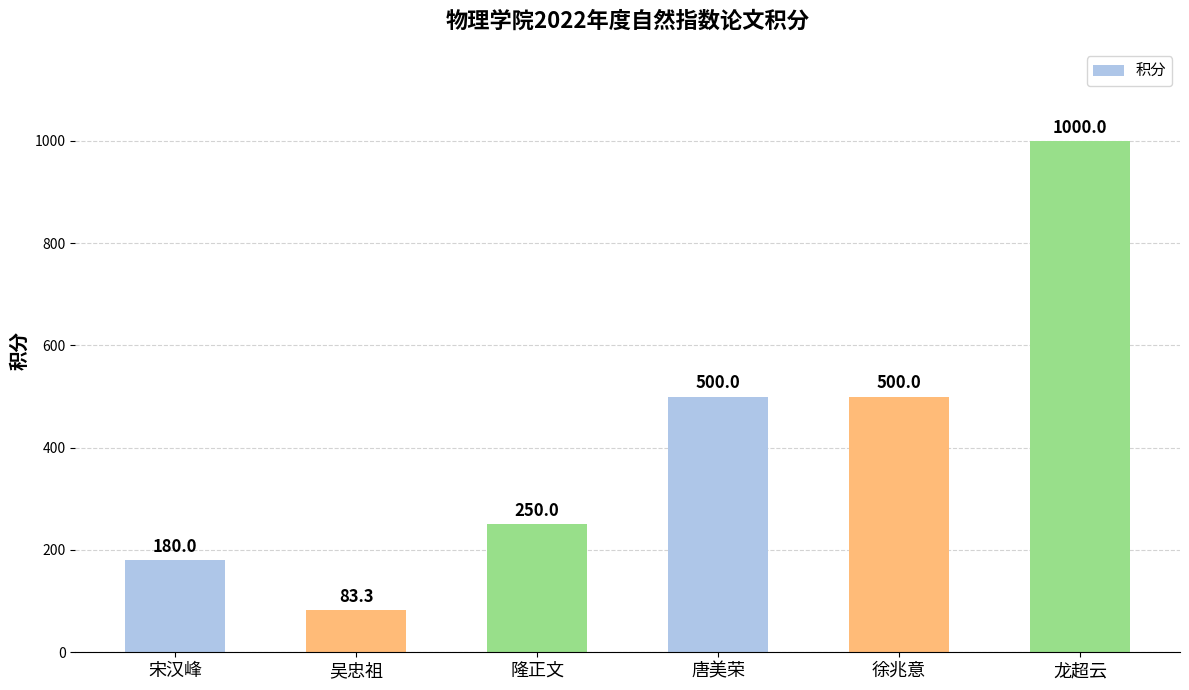

What is the smallest value displayed?

83.3